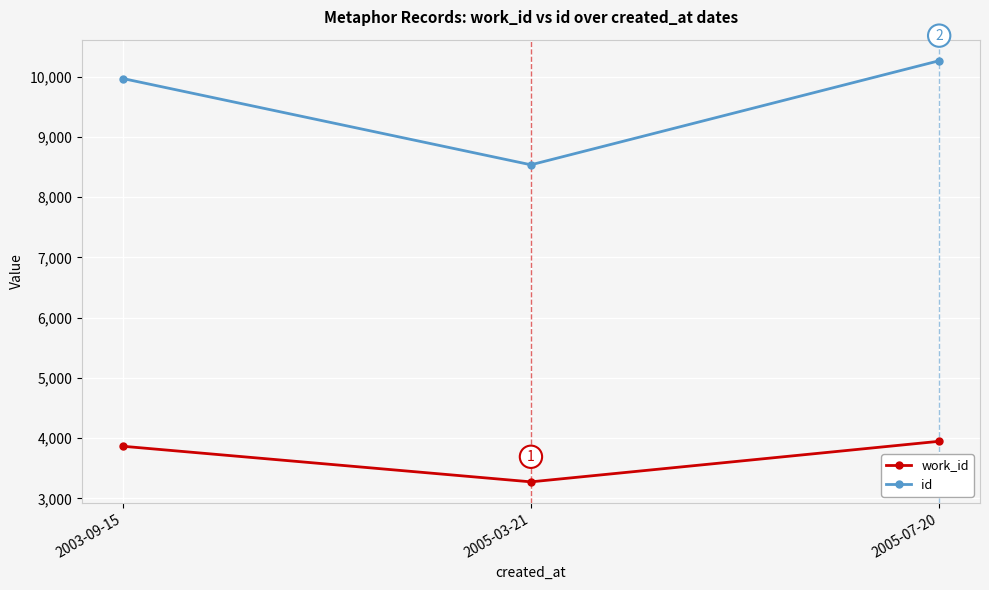

Reading left to right, transcribe all the data shown in this chart.

work_id: 2003-09-15=3866	2005-03-21=3275	2005-07-20=3948
id: 2003-09-15=9968	2005-03-21=8536	2005-07-20=10263